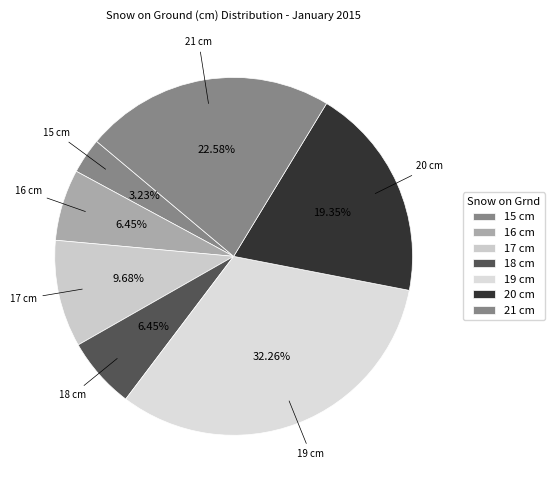

Count the number of slices in the pie.

7